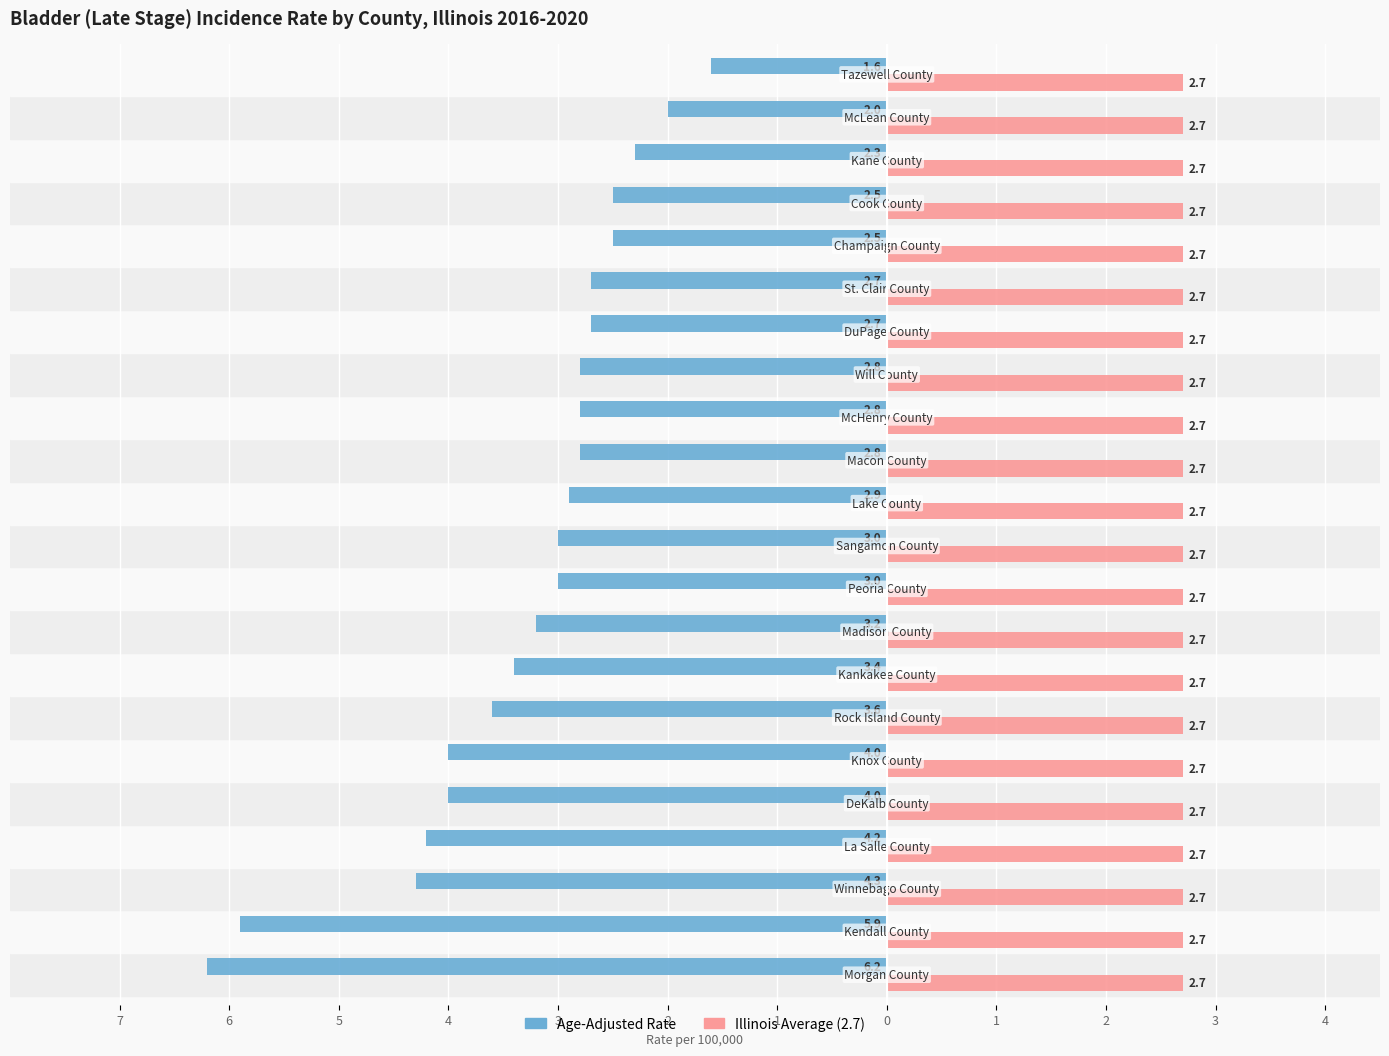

Reading left to right, extract all data points from this chart.

Age-Adjusted Rate: -6.2	-5.9	-4.3	-4.2	-4.0	-4.0	-3.6	-3.4	-3.2	-3.0	-3.0	-2.9	-2.8	-2.8	-2.8	-2.7	-2.7	-2.5	-2.5	-2.3	-2.0	-1.6
Illinois Average: 0.4	0.4	0.4	0.4	0.4	0.4	0.4	0.4	0.4	0.4	0.4	0.4	0.4	0.4	0.4	0.4	0.4	0.4	0.4	0.4	0.4	0.4